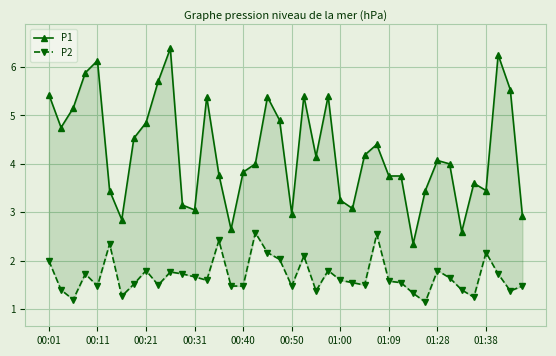

What is the difference between the P1 values at 16 and 26?

0.3